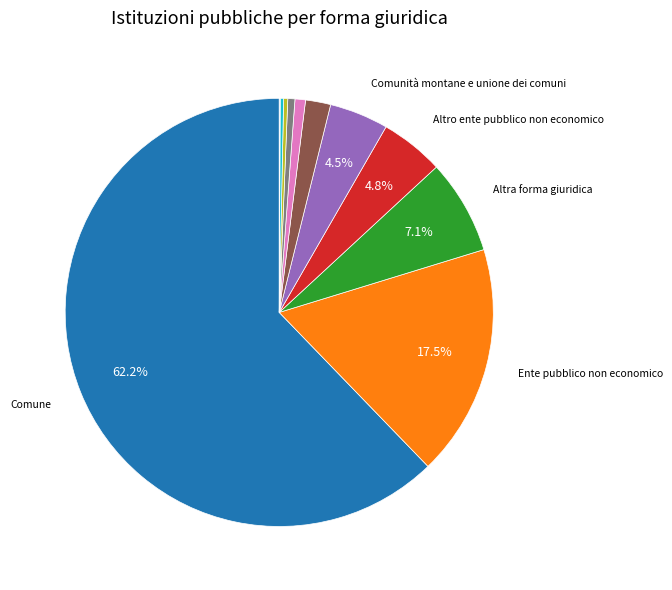

Does any single category account for the majority?

Yes